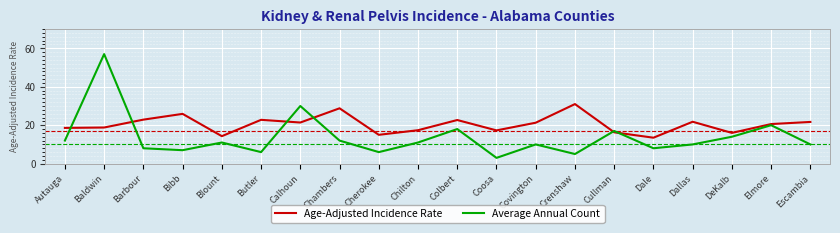

Where is the first local maximum for Age-Adjusted Incidence Rate?

Bibb